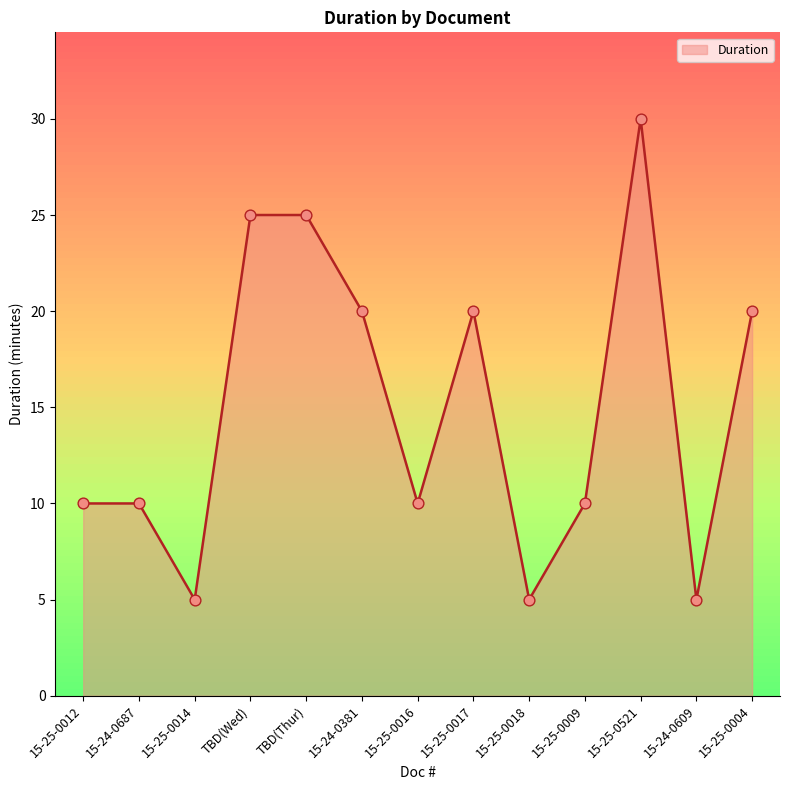

Approximately how many times larger is the value at 15-25-0016 compared to 15-25-0014?

2.0